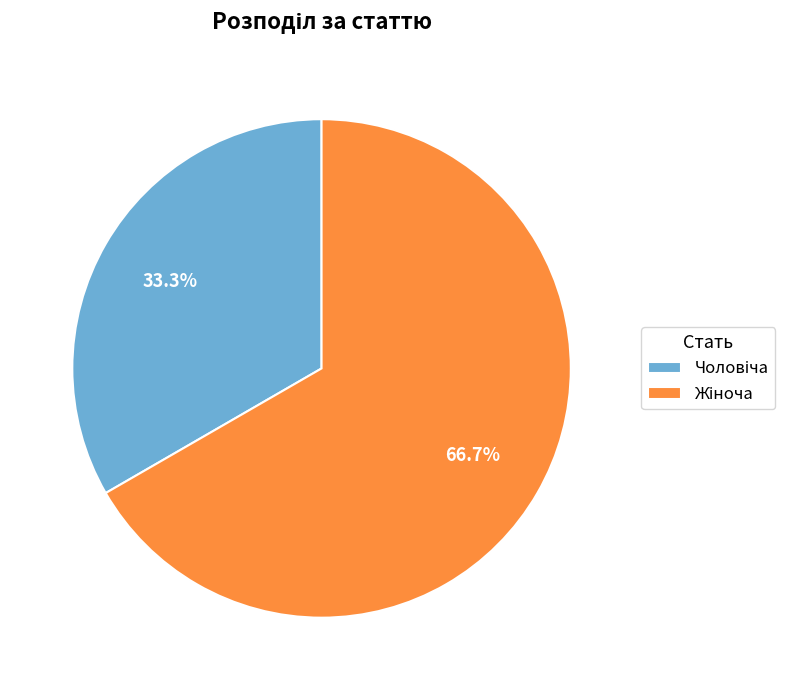

Is there a majority slice in this chart?

Yes